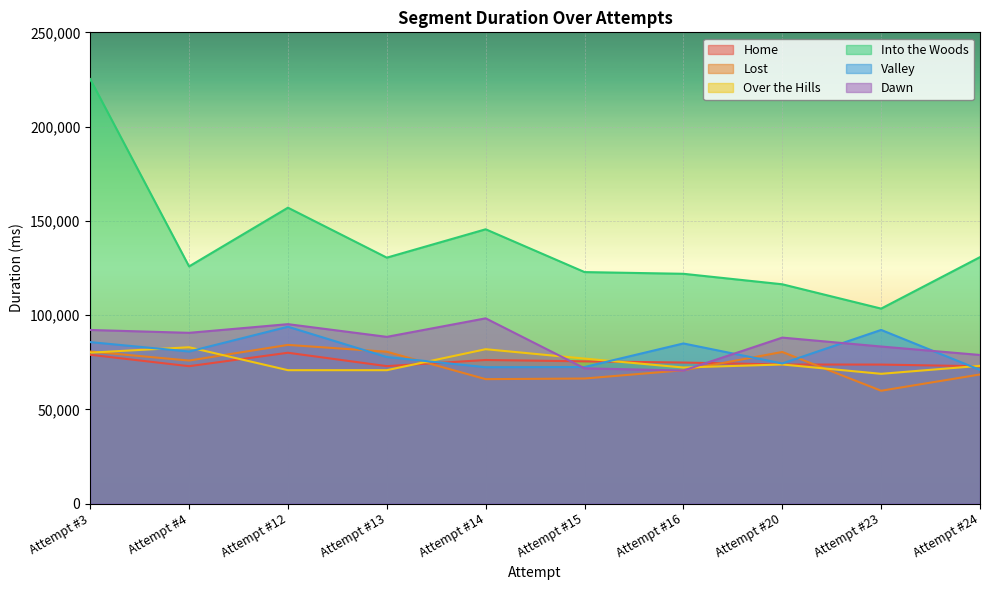

Which series has the largest total across all categories?

Into the Woods